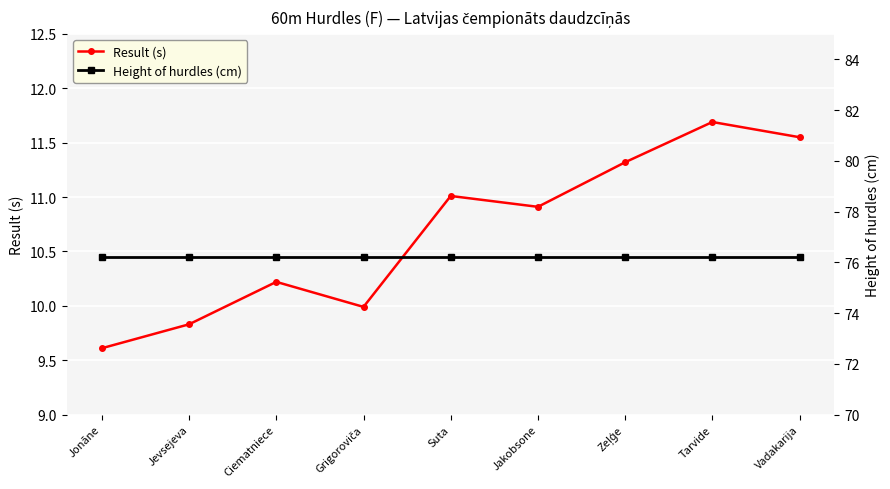

Which category has the lowest value in the Height of hurdles (cm) series?

Jonāne